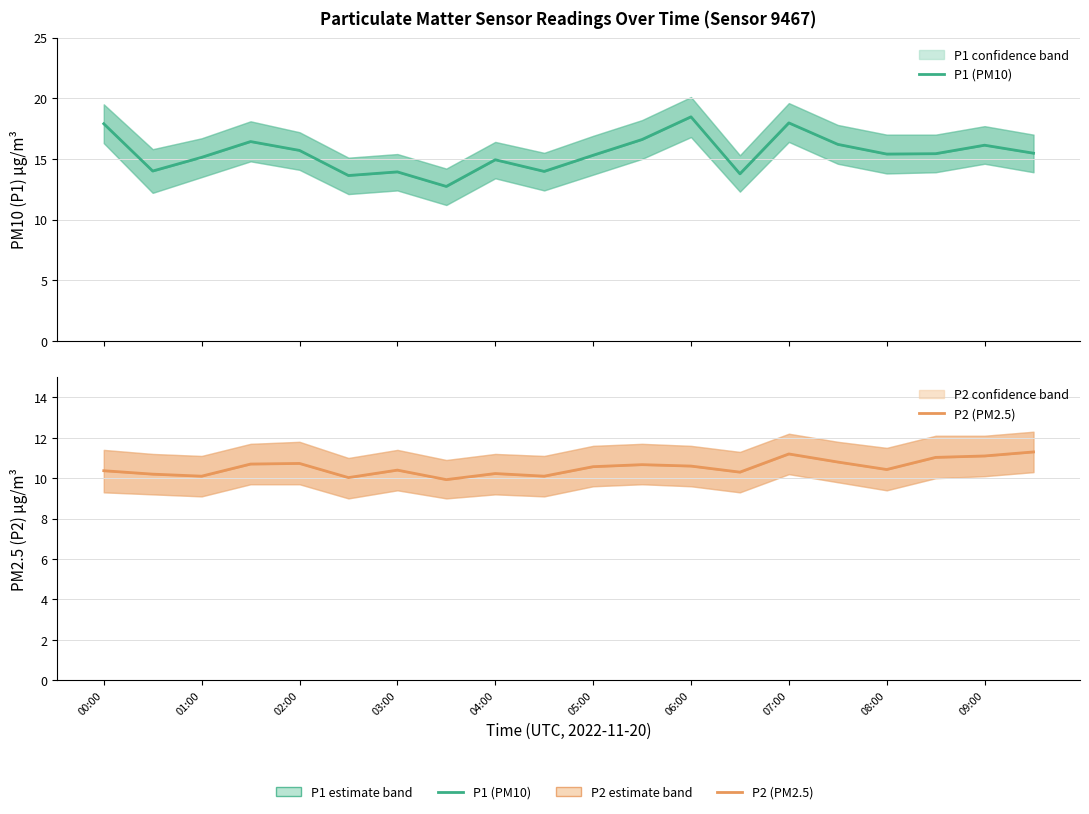

Is this an area chart (filled region under the line)?

No